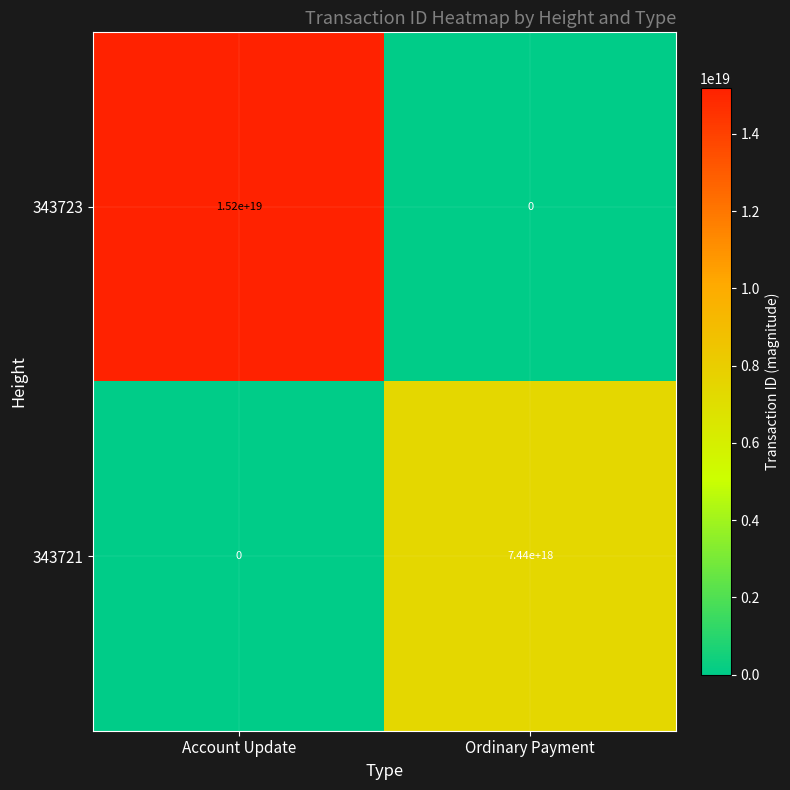

Which series changed the most between Account Update and Ordinary Payment?

343723